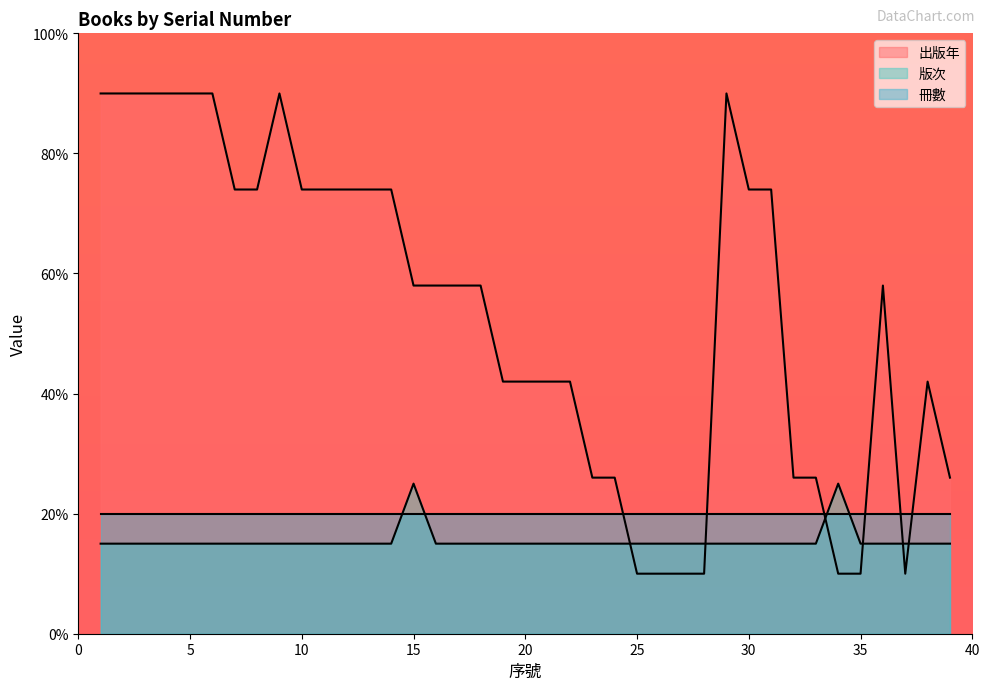

Which series has the largest total across all categories?

出版年